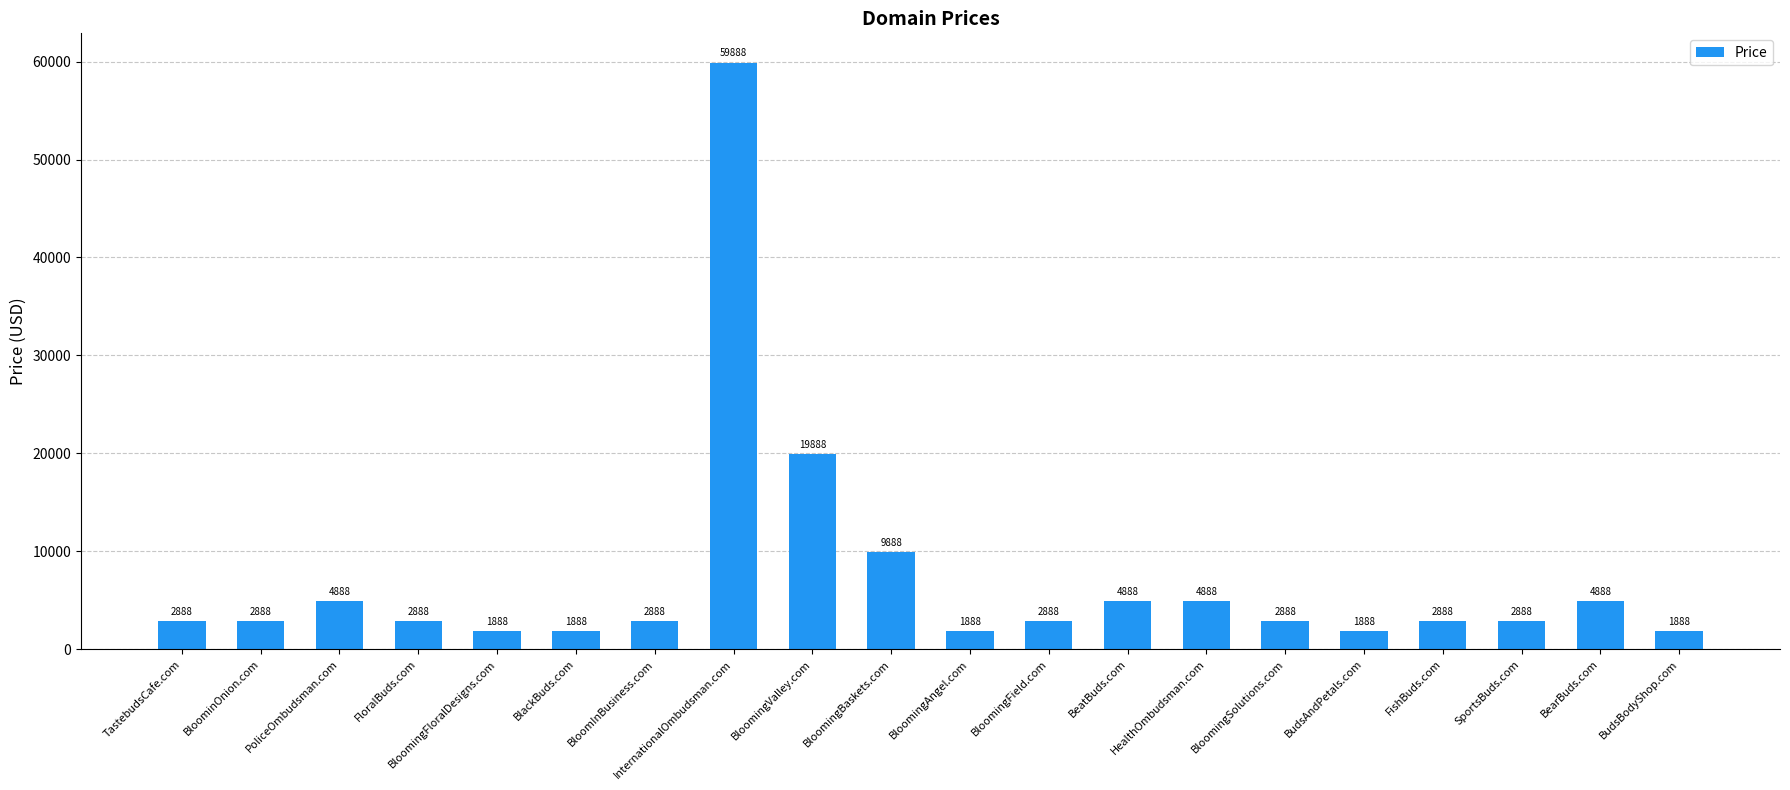

Does the chart contain any negative values?

No